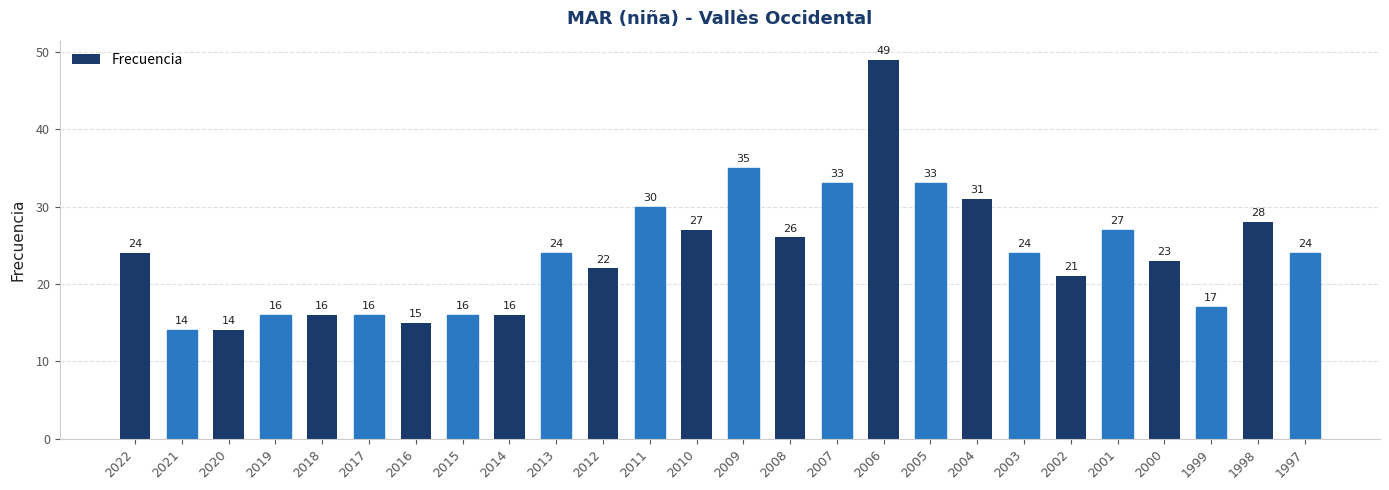

What is the minimum value shown in the chart?

14